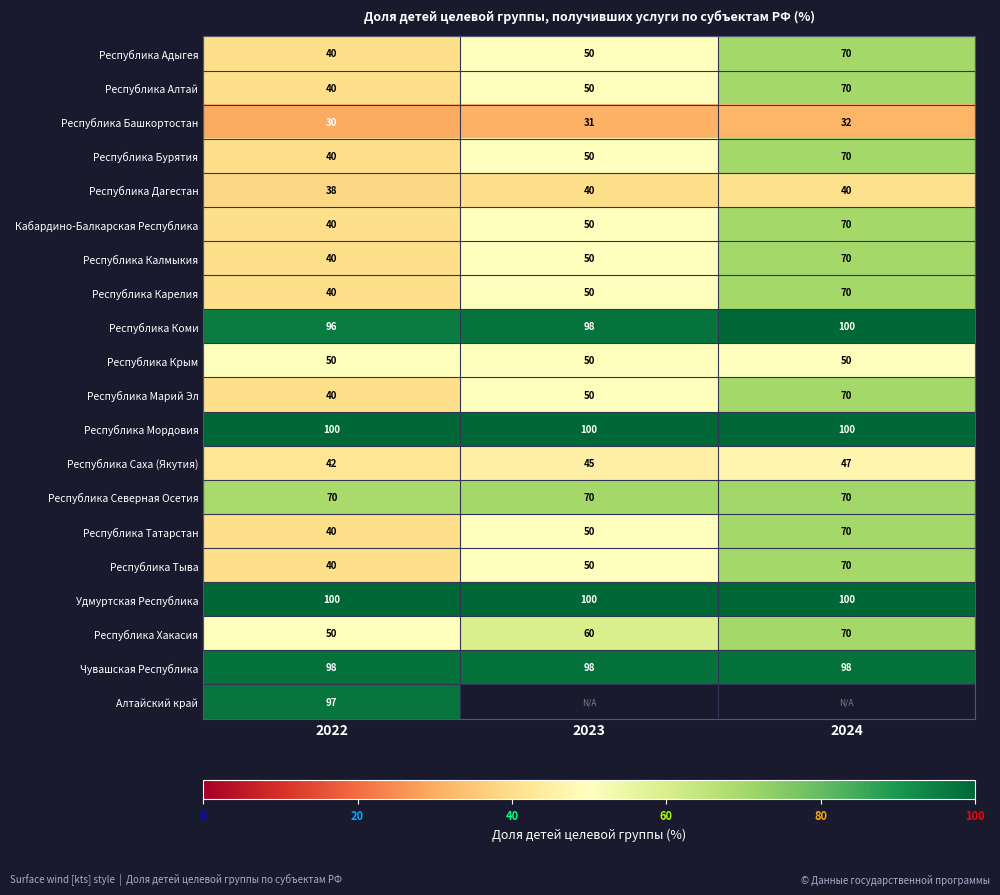

How many series are shown in this chart?

20